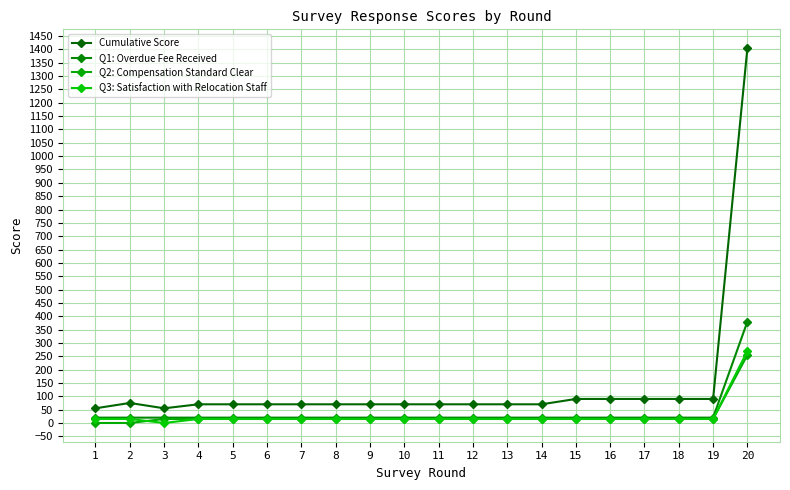

At how many categories does at least one series exceed 1194?

1